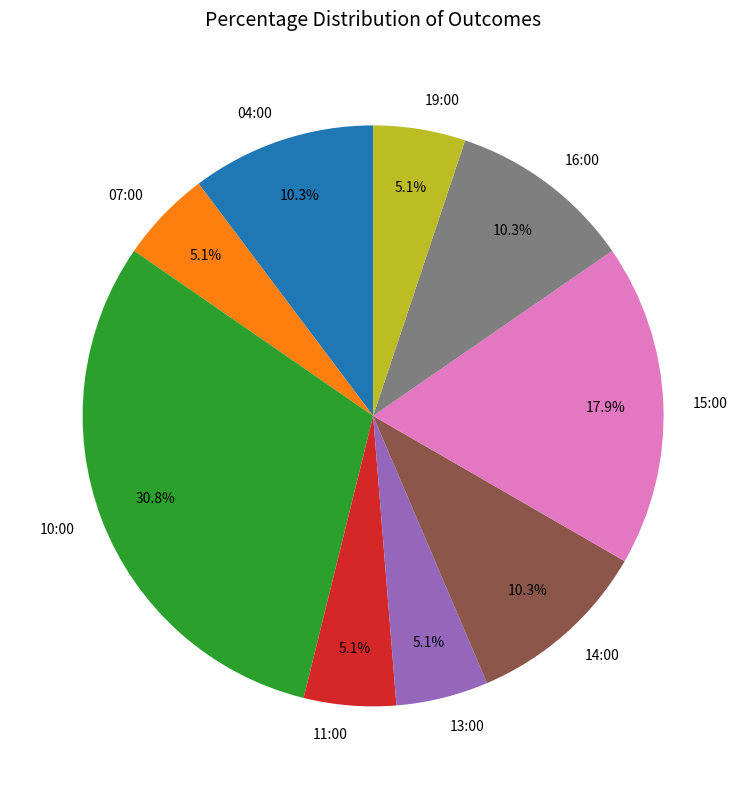

Combined, do 11:00 and 07:00 account for over 50%?

No